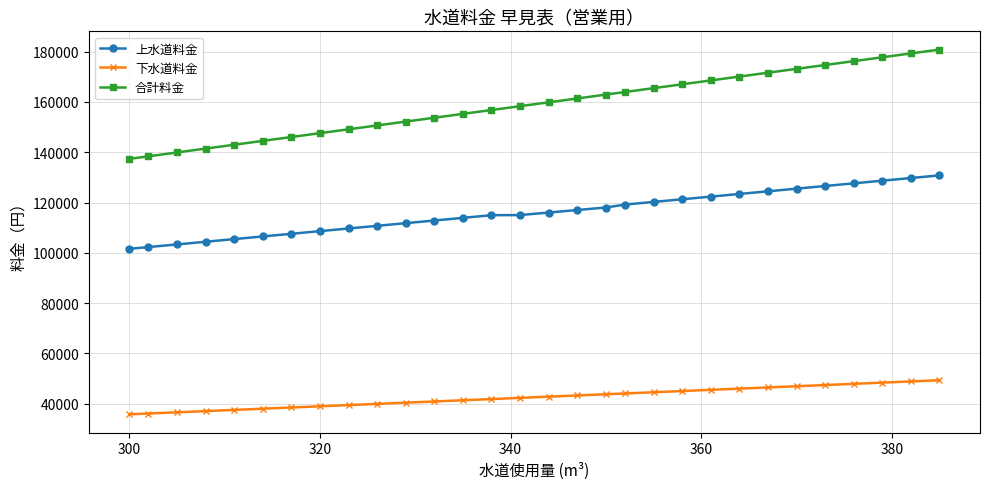

Rank the series by their average value, from highest to lowest.

合計料金, 上水道料金, 下水道料金